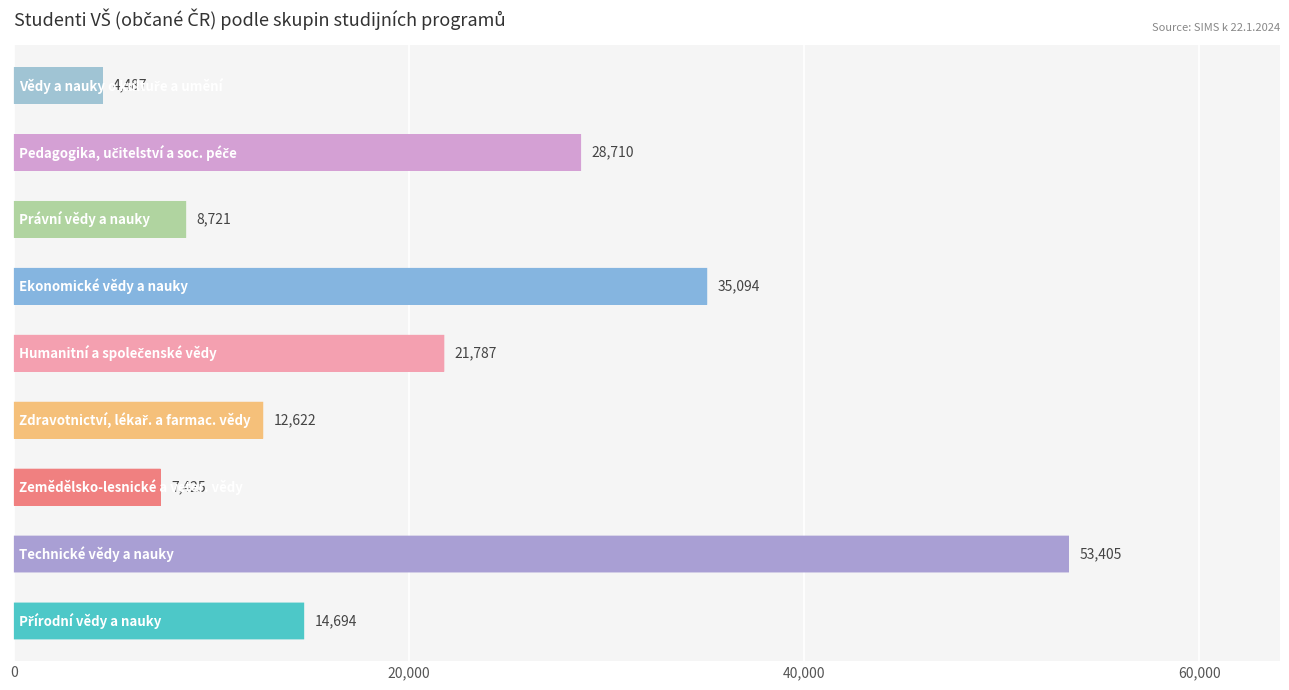

What is the minimum value shown in the chart?

4487